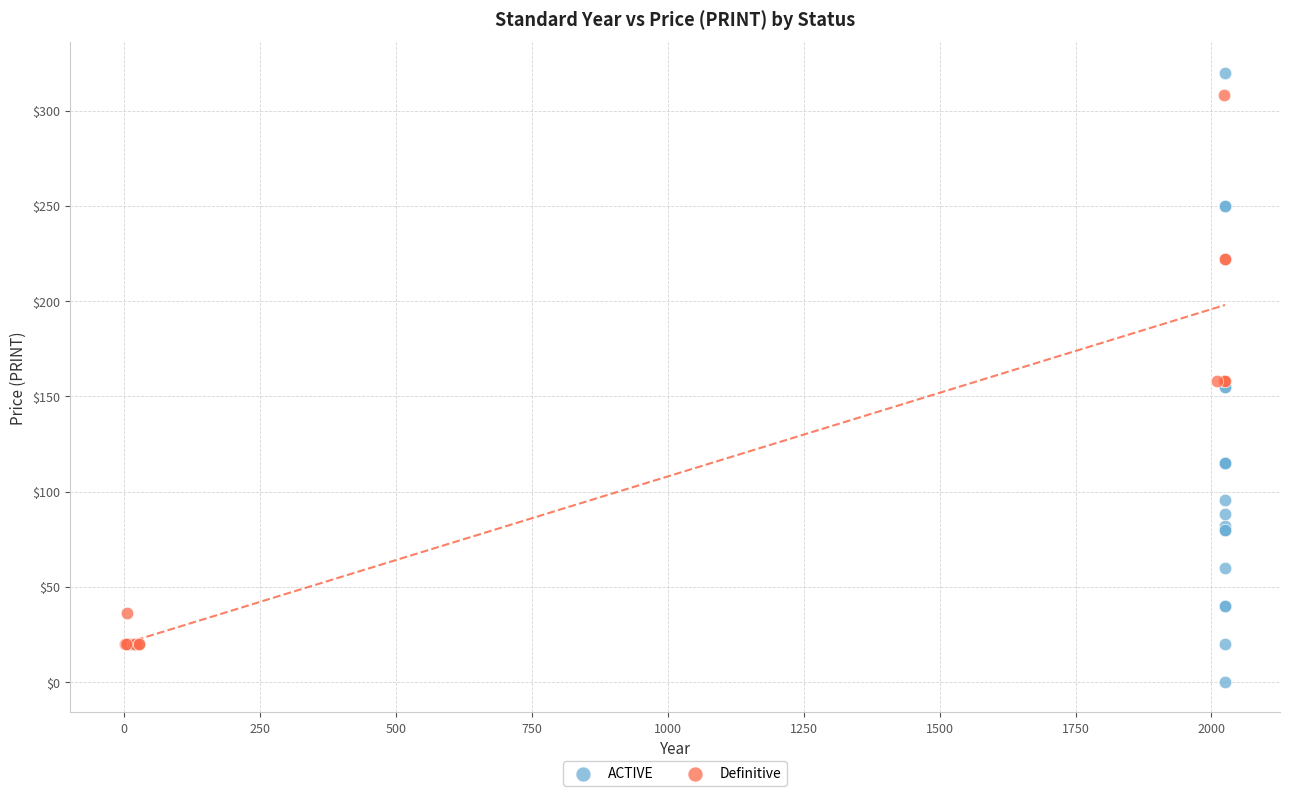

Which series has the largest Y range (max minus min)?

ACTIVE